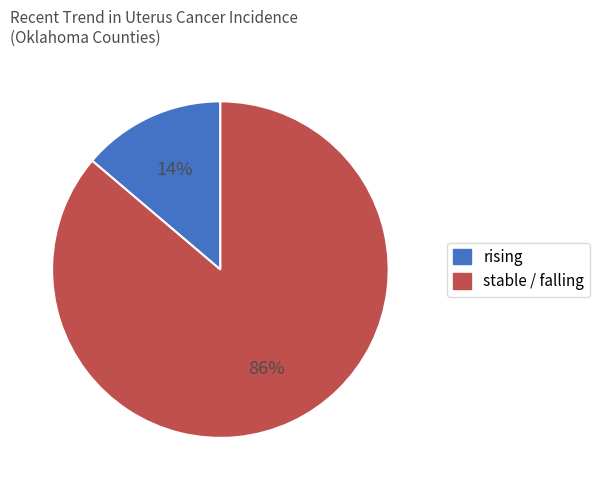

To the nearest percent, what is the combined percentage of stable / falling and rising?

100%